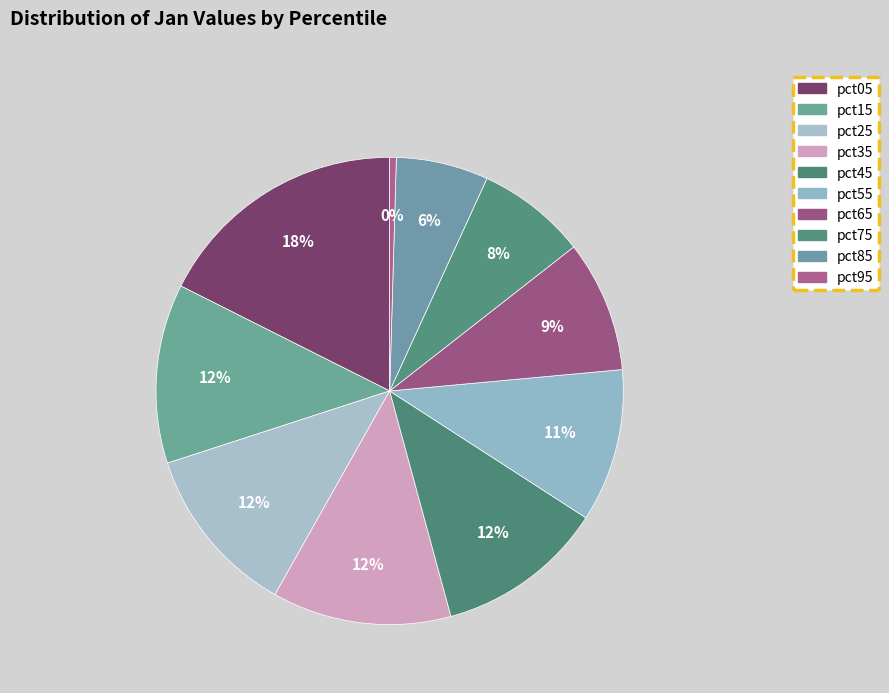

The pct05 slice represents 18% of the pie. True or false?

True